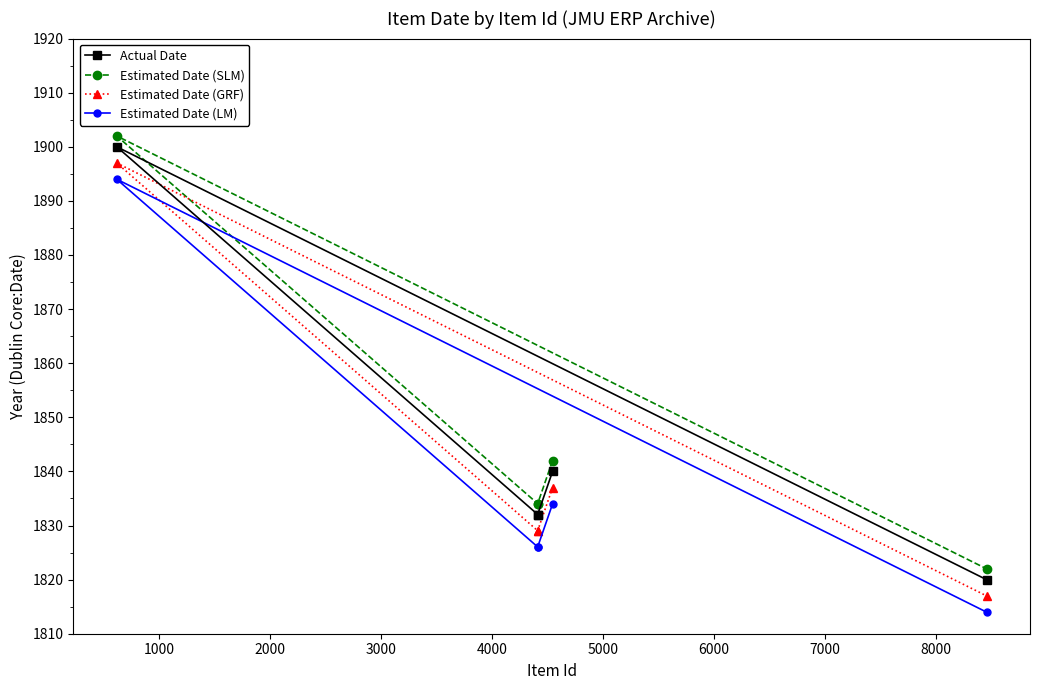

How many lines are shown in the chart?

4